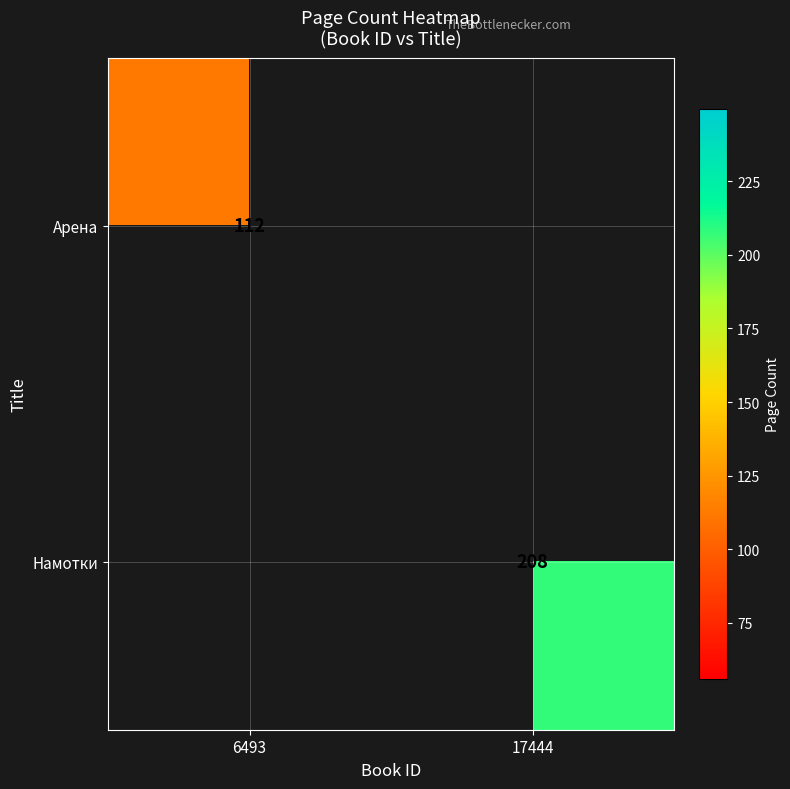

Count the number of categories in the chart.

2